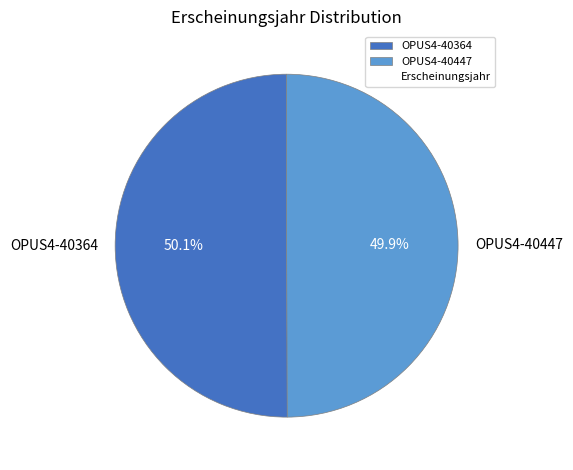

Count the number of slices in the pie.

2